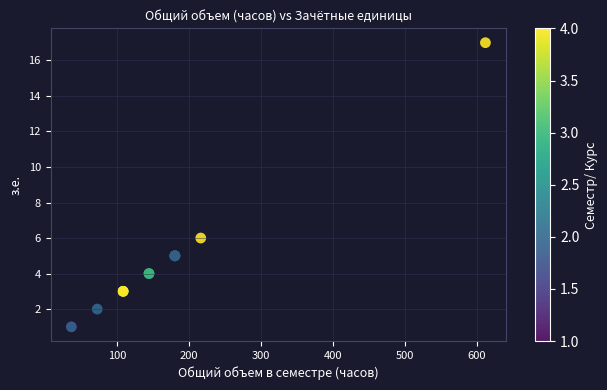

What Y value in the scatter plot is closest to 9?

6